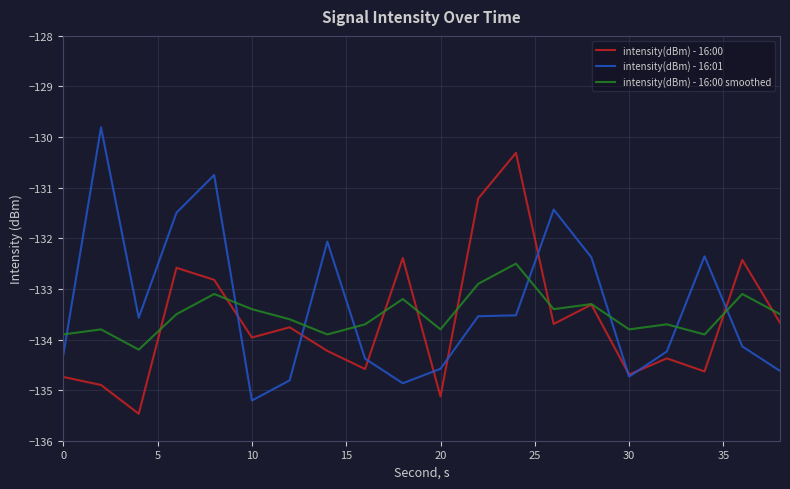

What is the highest value of the intensity(dBm) - 16:00 smoothed series?

-132.5